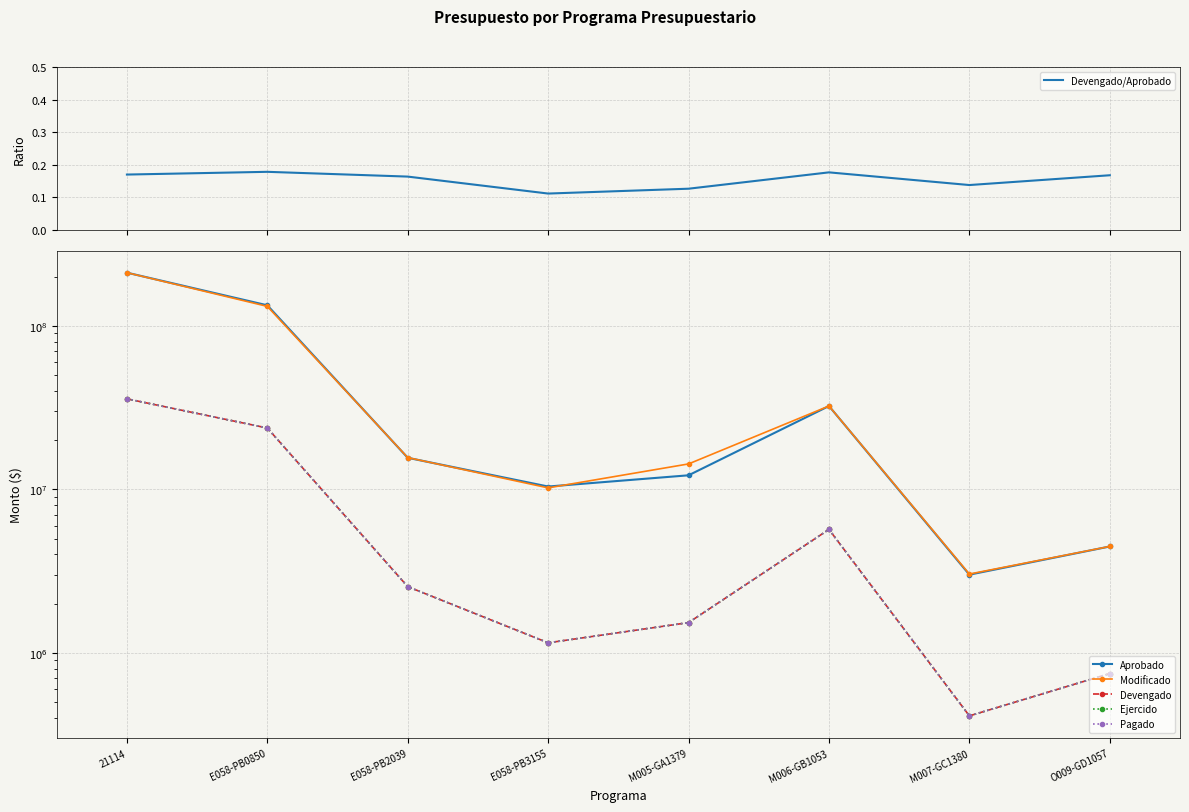

True or false: Devengado has a value of 924213.0 at M005-GA1379.

False